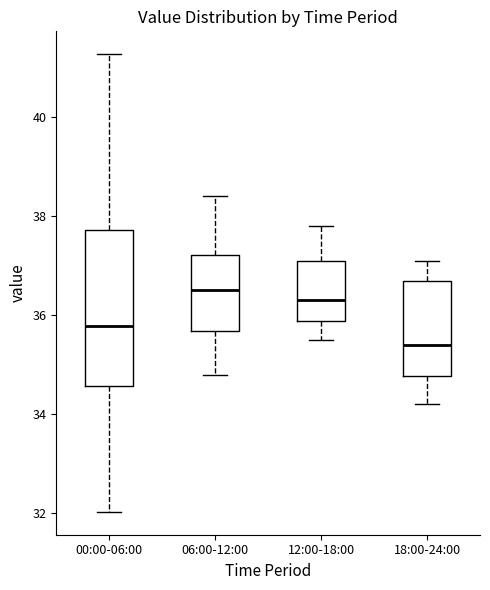

Reading left to right, transcribe this box plot: for each box, give where its median line is, the range the box spans, and where its two whiskers end, as read against the y-axis. The values are not printed on the chart, so give them approximately, as read against the axis.

00:00-06:00: median 35.8, box 34.6 to 37.8, whiskers 32.0 to 41.2
06:00-12:00: median 36.6, box 35.6 to 37.2, whiskers 34.8 to 38.4
12:00-18:00: median 36.4, box 35.8 to 37.2, whiskers 35.6 to 37.8
18:00-24:00: median 35.4, box 34.8 to 36.8, whiskers 34.2 to 37.2